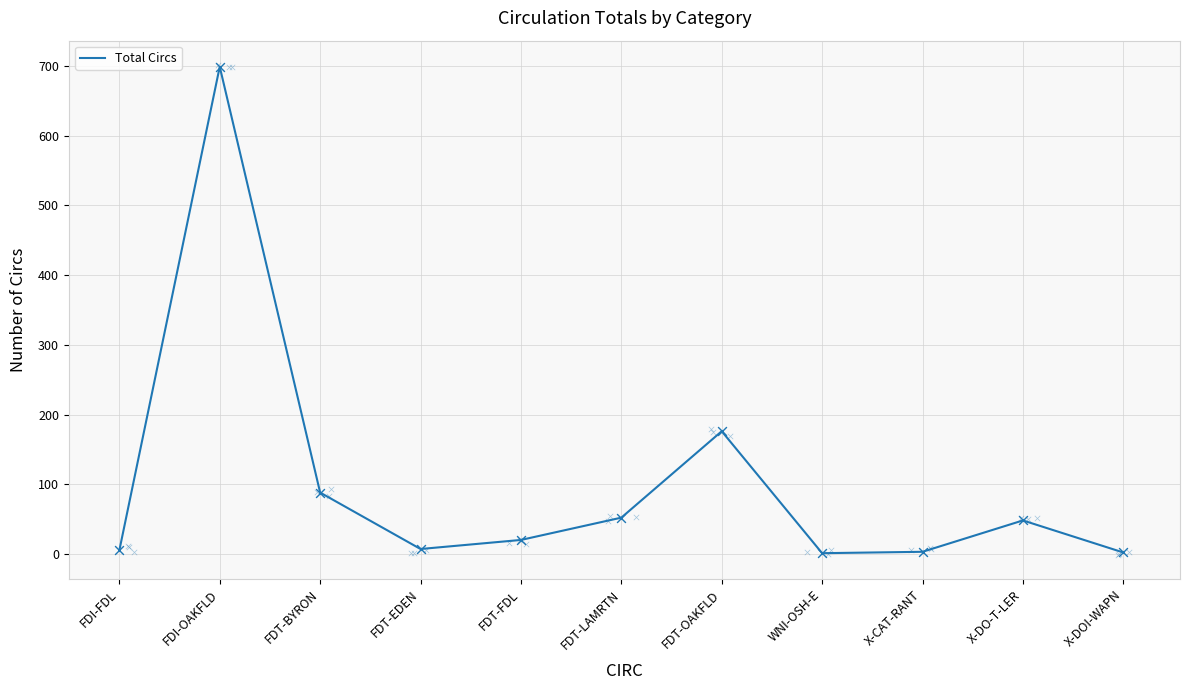

Between X-CAT-RANT and FDT-OAKFLD, which is larger?

FDT-OAKFLD